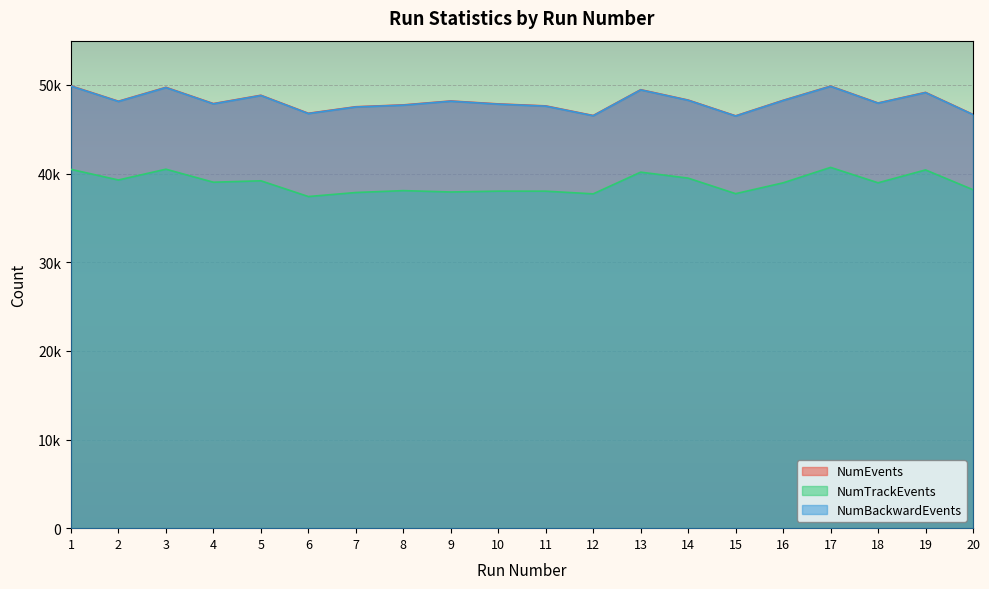

List the series in order of their peak value, lowest first.

NumTrackEvents, NumBackwardEvents, NumEvents